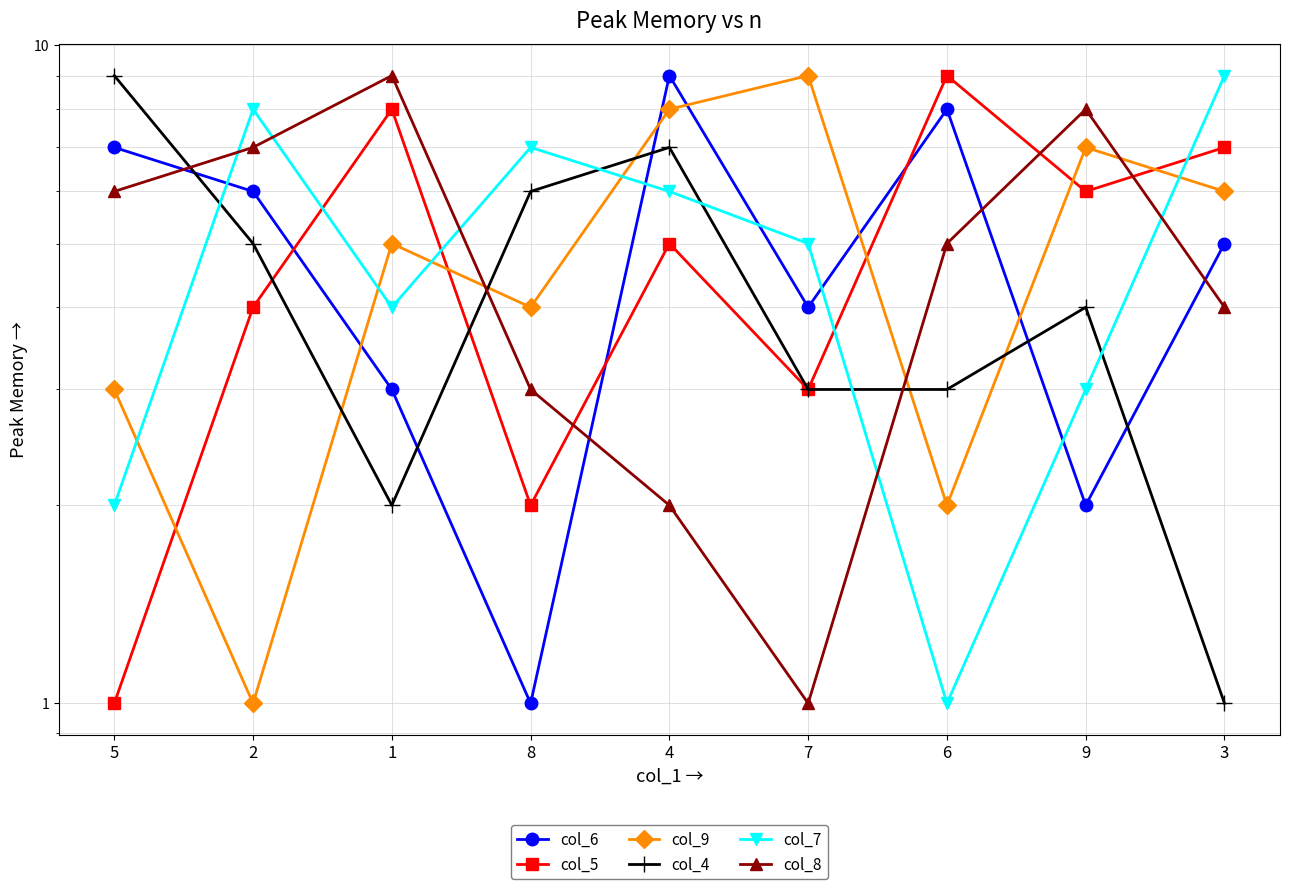

Which series ends up on top after the final intersection of col_5 and col_7?

col_7